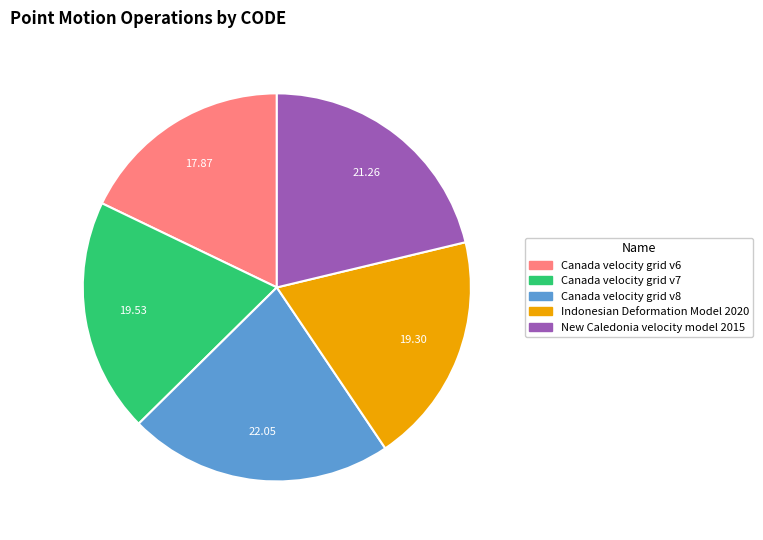

Is it true that New Caledonia velocity model 2015 is 21% of the pie?

True